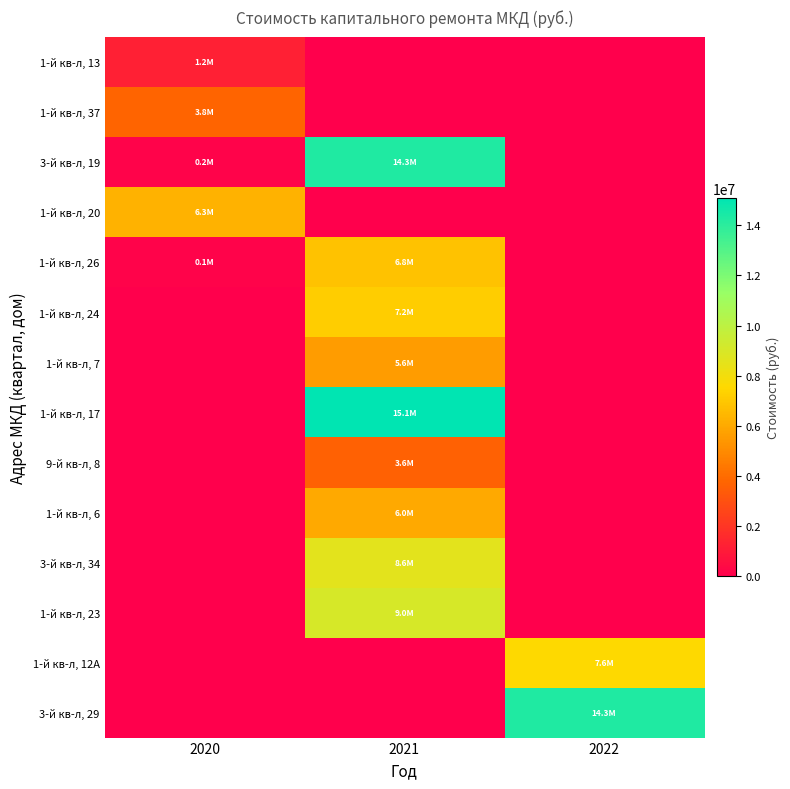

Which series has the widest spread of values?

1-й кв-л, 17